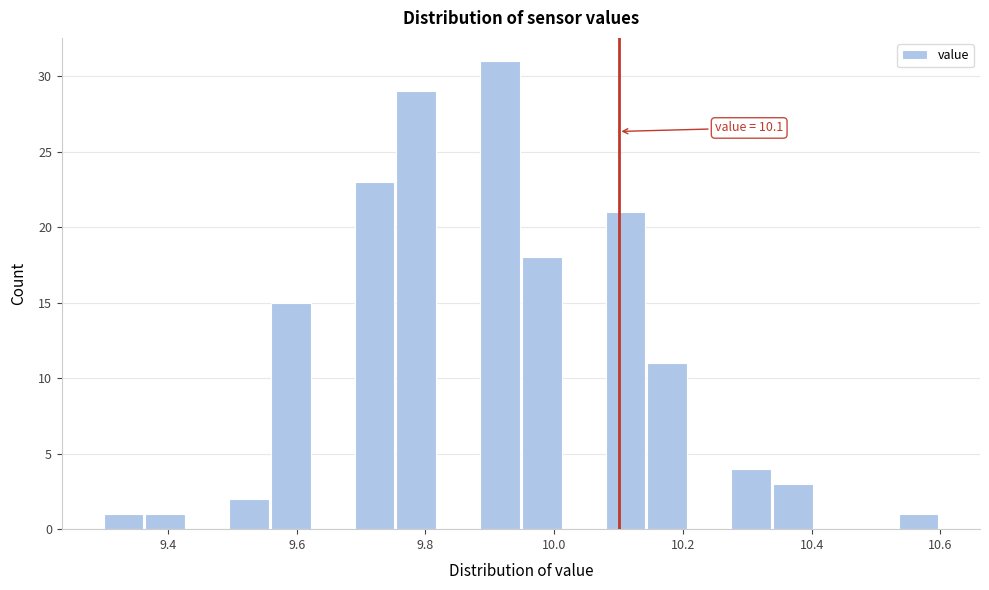

Around what value on the x-axis is the tallest bar? Give the approximate position of its centre, as read against the axis.

9.92